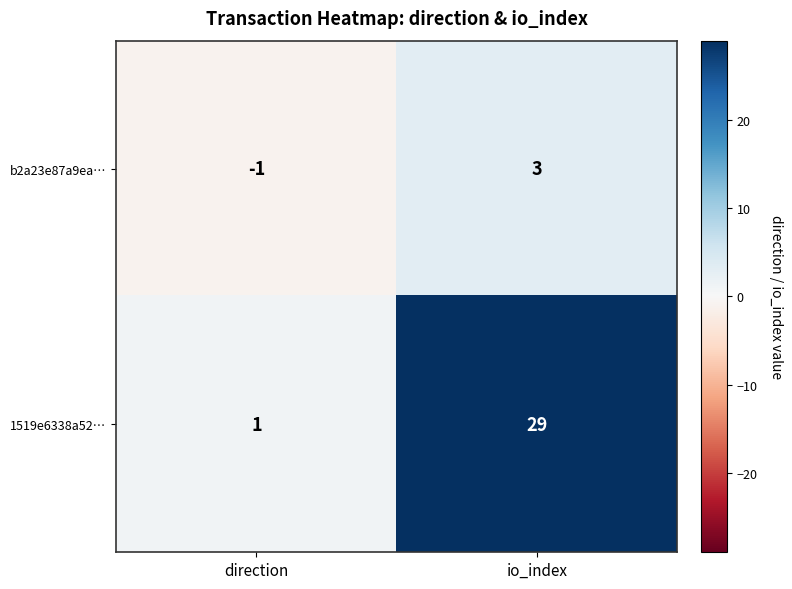

How many categories are shown in the chart?

2